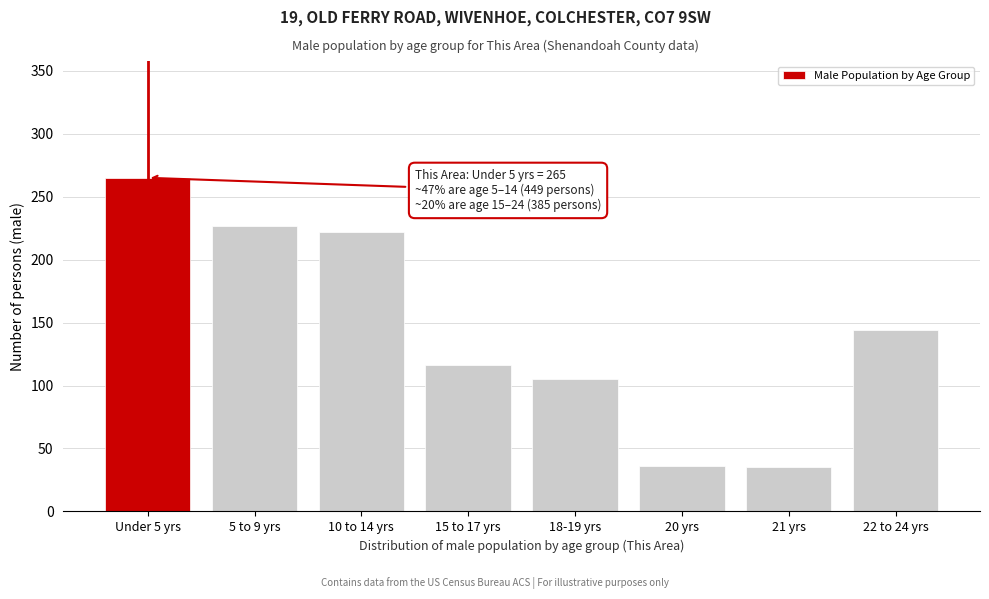

What is the ratio of the value at Under 5 yrs to the value at 18-19 yrs?

2.5